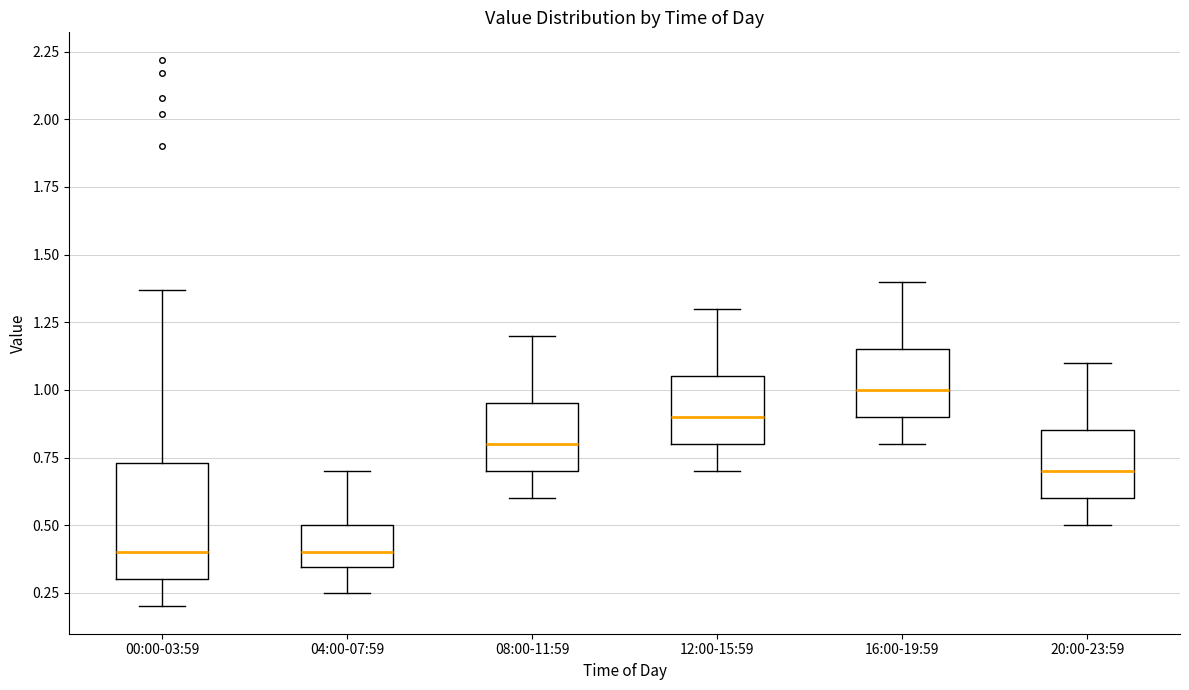

Comparing the boxes themselves (not the whiskers), which one is the tallest?

00:00-03:59